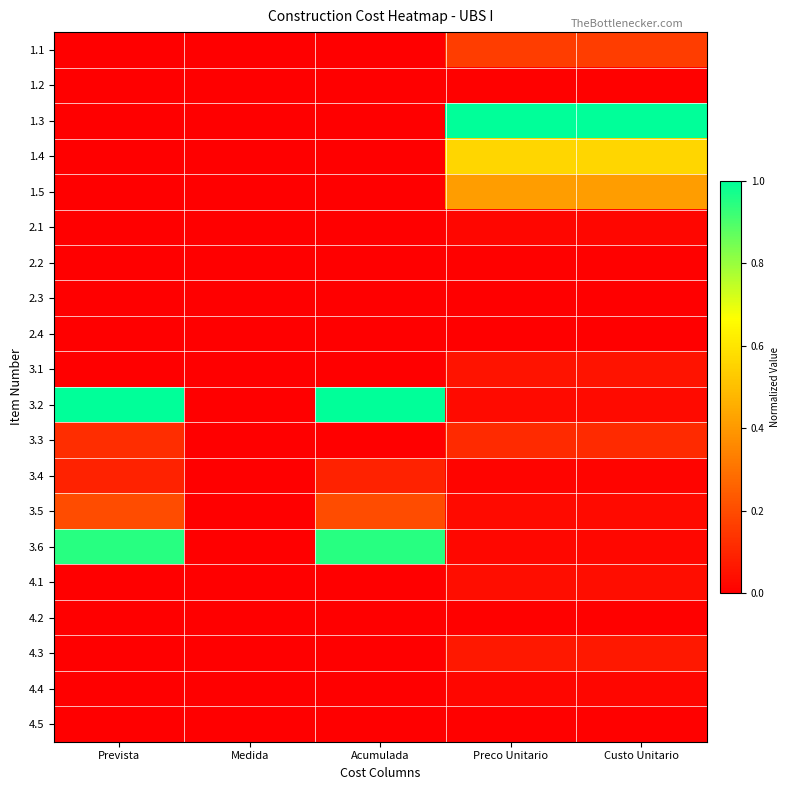

What is the maximum value shown in the chart?

1.0